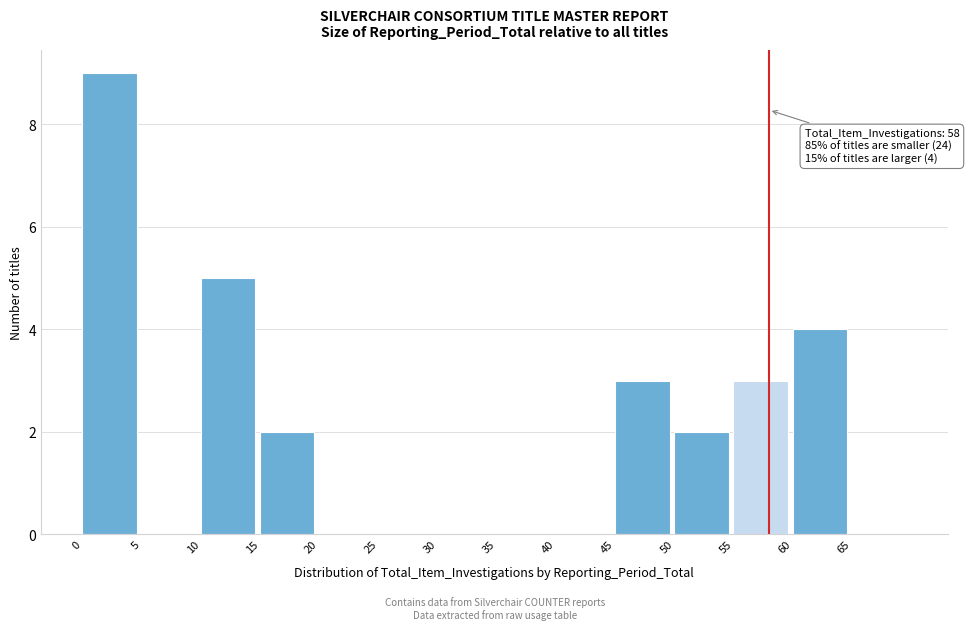

Which range on the x-axis has the tallest bar?

0 to 5